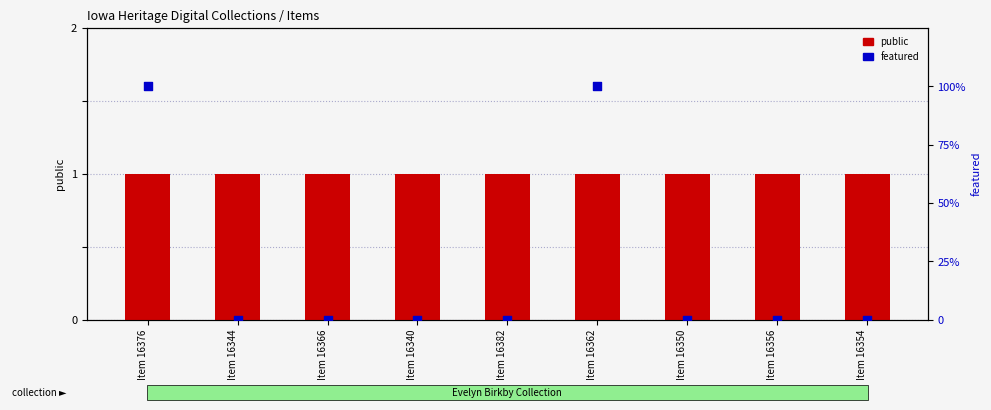

Which series has the largest total across all categories?

public